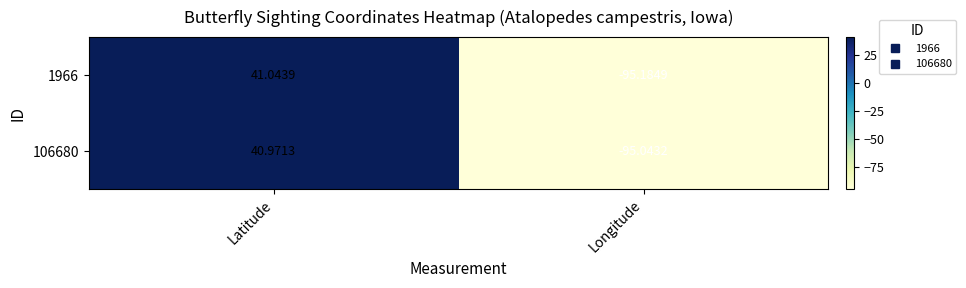

At which category does the chart reach its minimum across all series?

Longitude